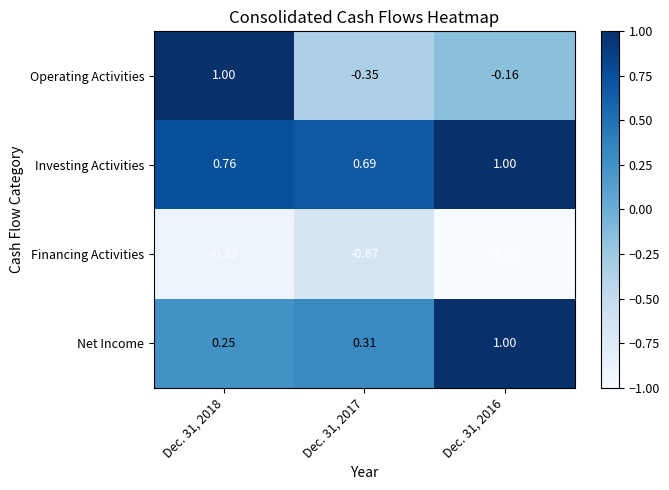

At how many categories does at least one series exceed 0?

3